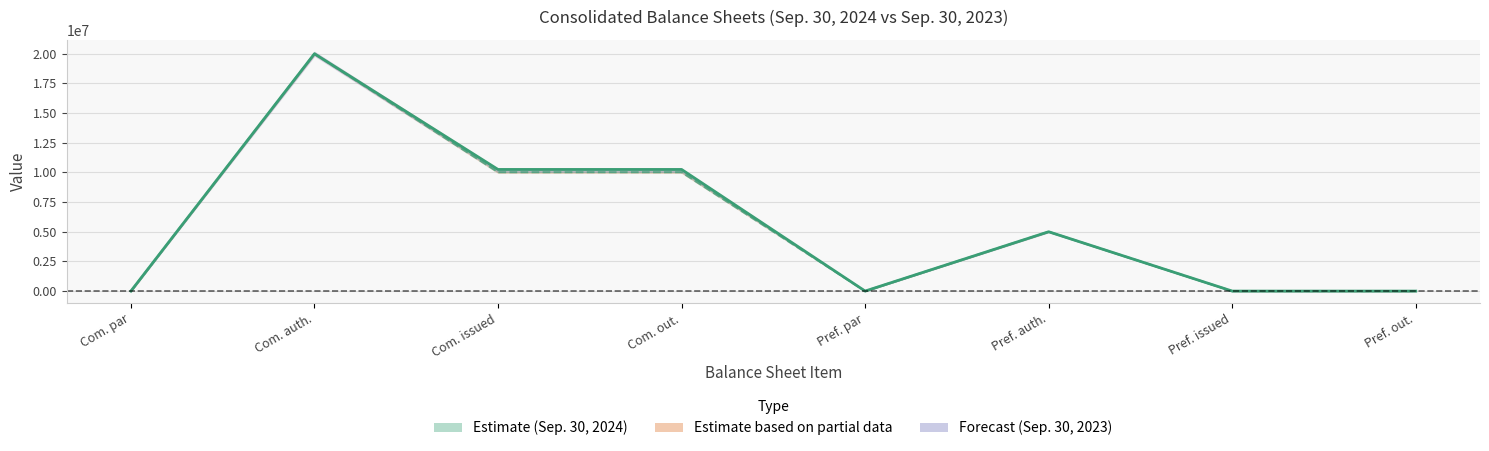

At how many categories does at least one series exceed 9563781?

3